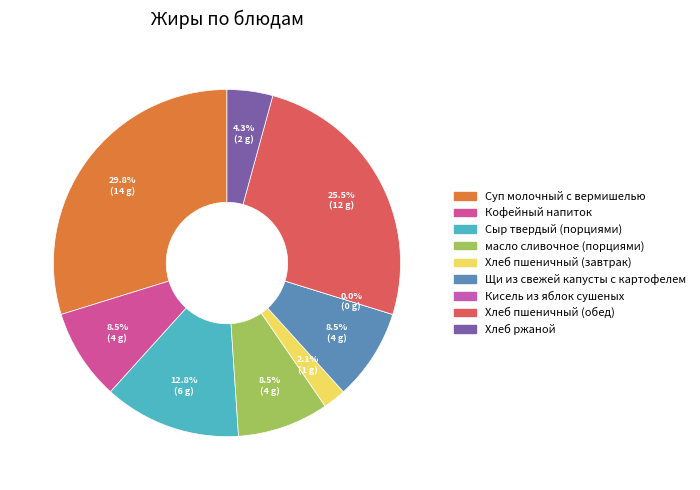

How many slices are in this pie chart?

9